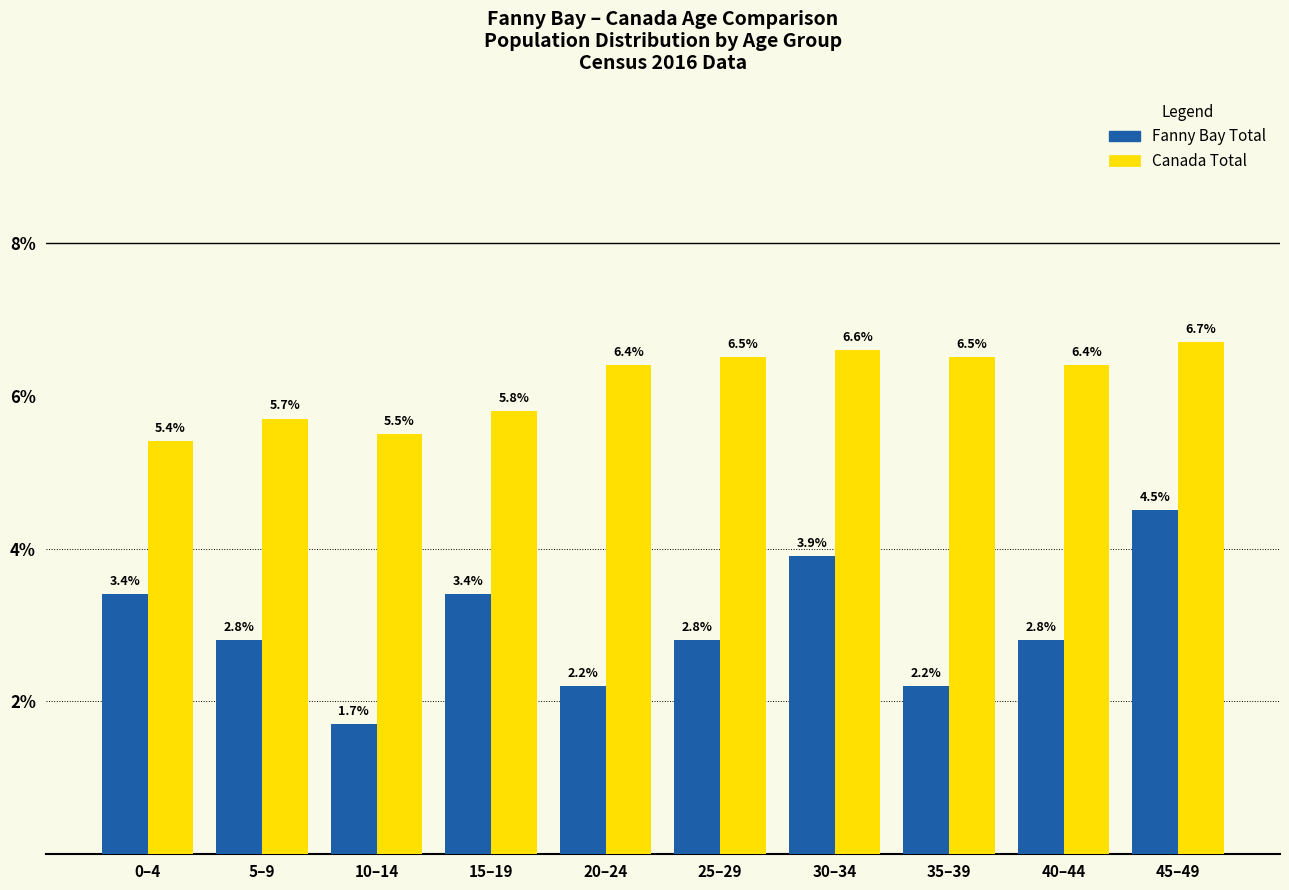

The value of Fanny Bay Total at 25–29 is 2.8. True or false?

True